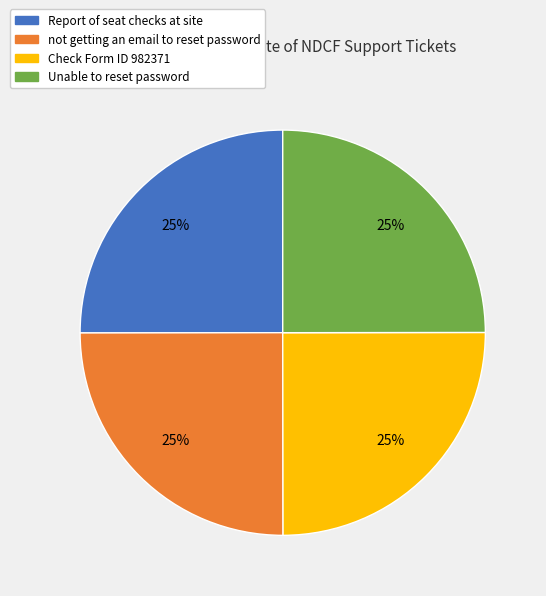

How many slices are in this pie chart?

4